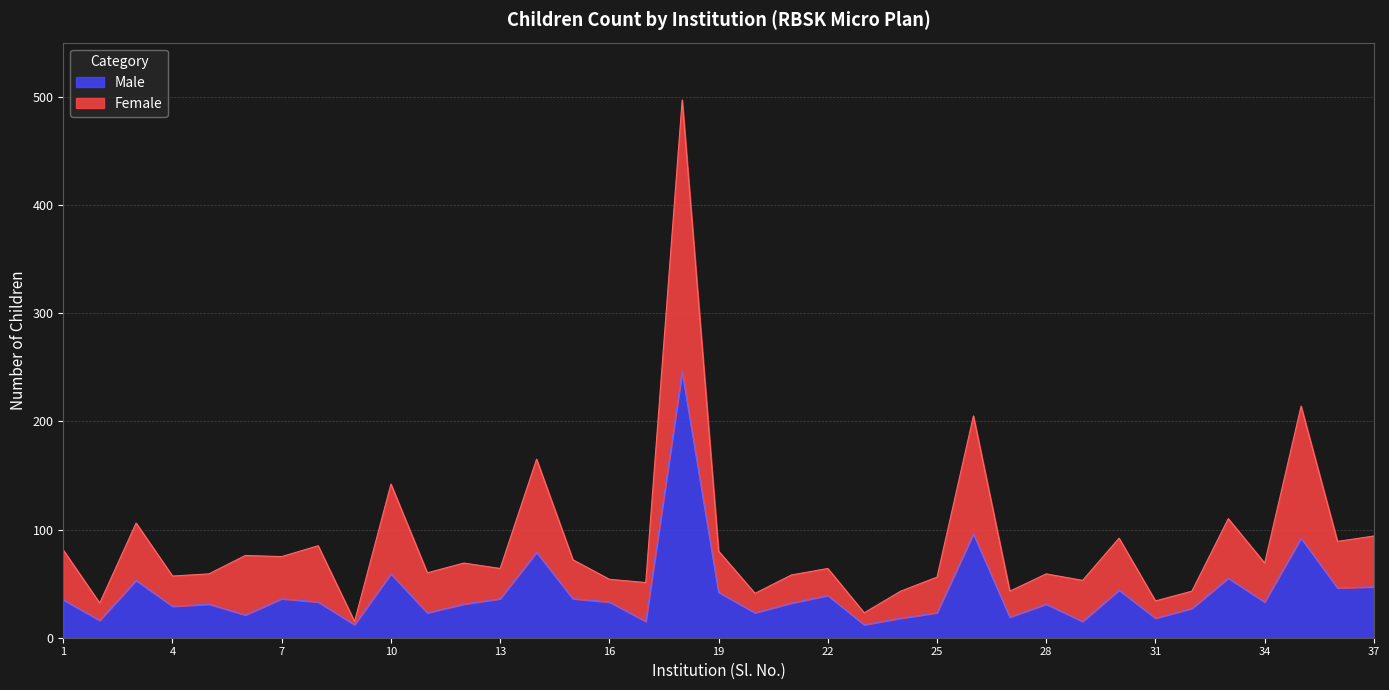

True or false: Female has a value of 51 at 17.

True